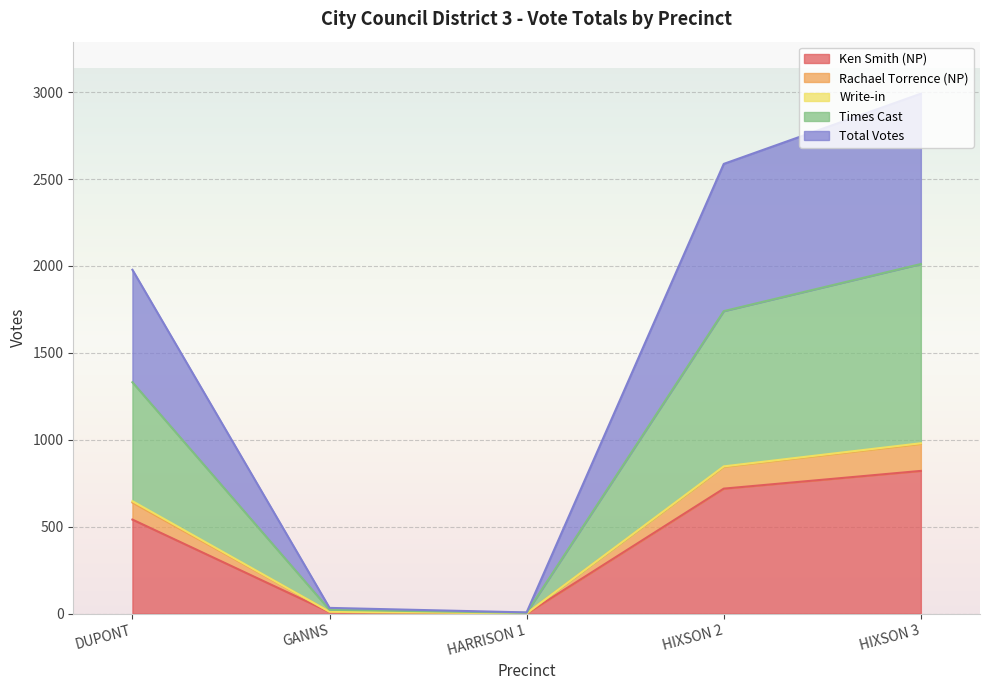

What position from the left is GANNS?

2